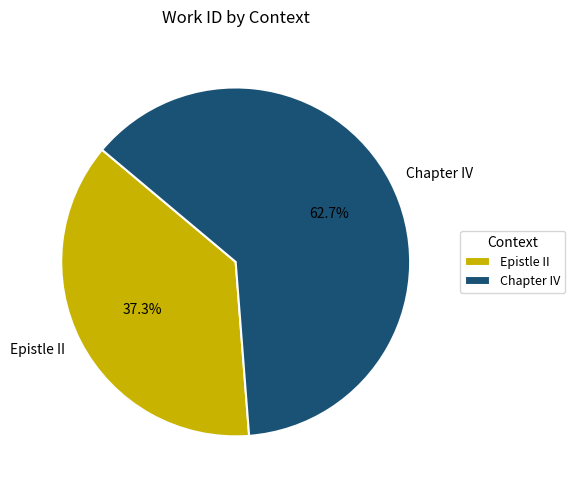

Rank the categories by value from lowest to highest.

Epistle II, Chapter IV